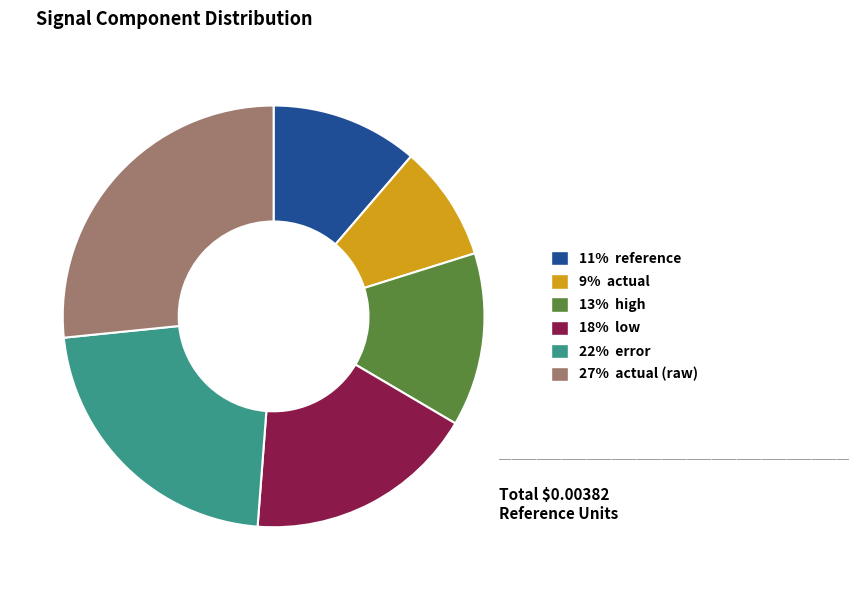

Is there a majority slice in this chart?

No